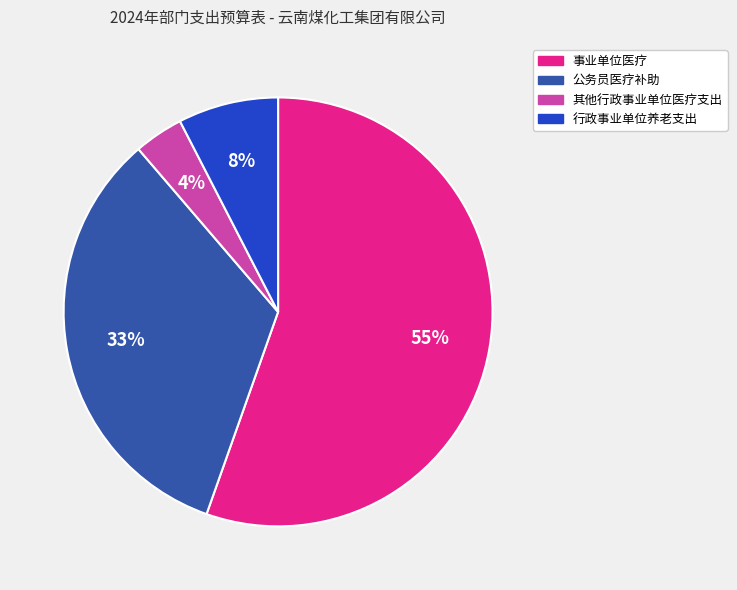

Rank the categories by value from lowest to highest.

其他行政事业单位医疗支出, 行政事业单位养老支出, 公务员医疗补助, 事业单位医疗